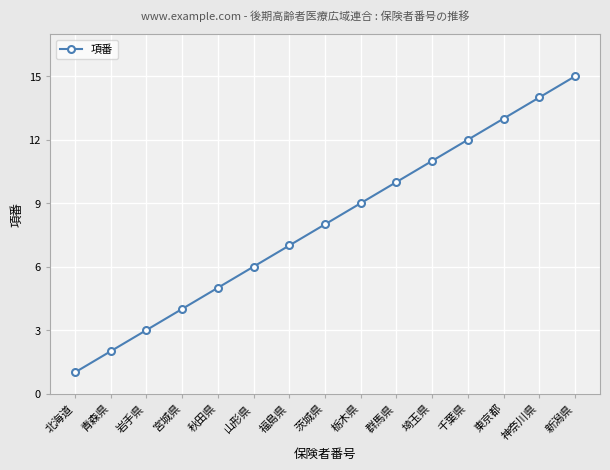

The chart shows a value of 11 at 埼玉県. True or false?

True